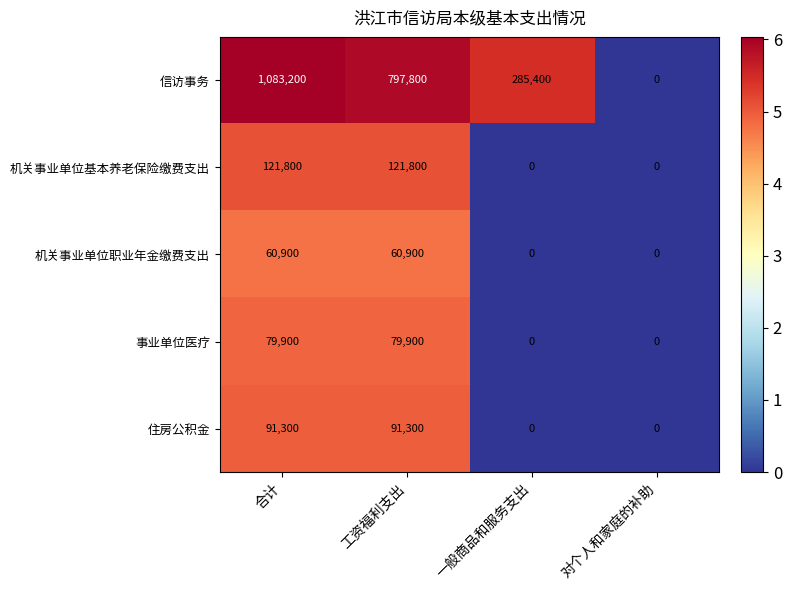

What is the difference between the 住房公积金 values at 一般商品和服务支出 and 工资福利支出?

91300